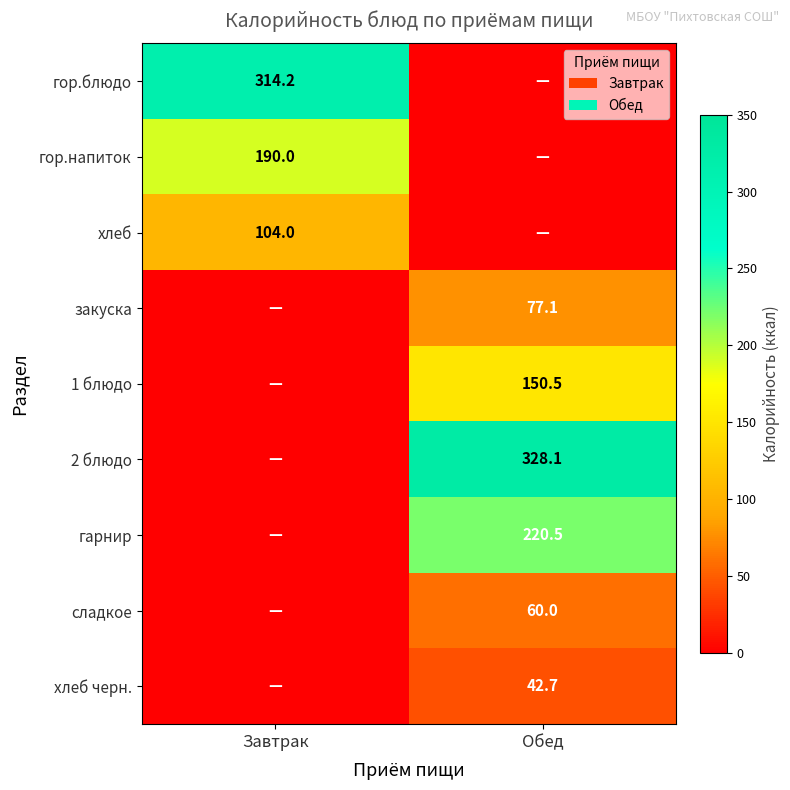

The гор.блюдо series shows 314.2 at Завтрак. True or false?

True